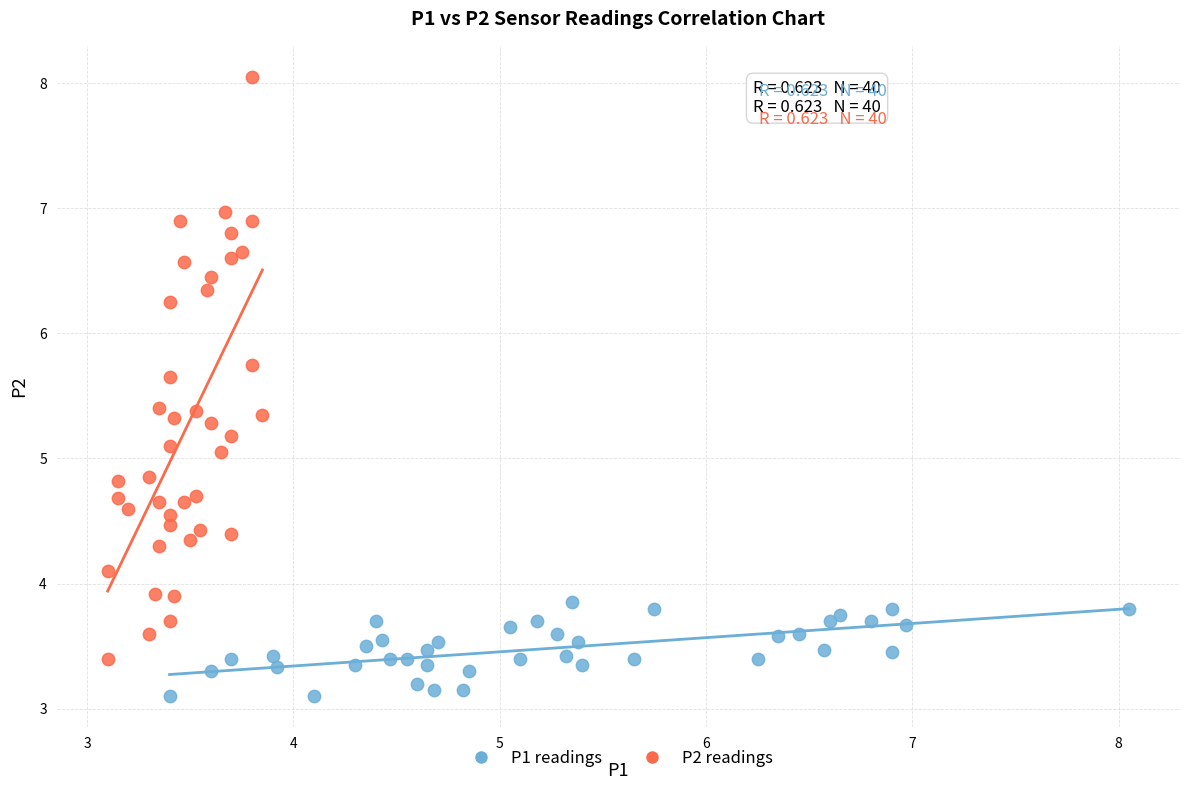

Which series reaches the maximum Y coordinate?

P2 readings